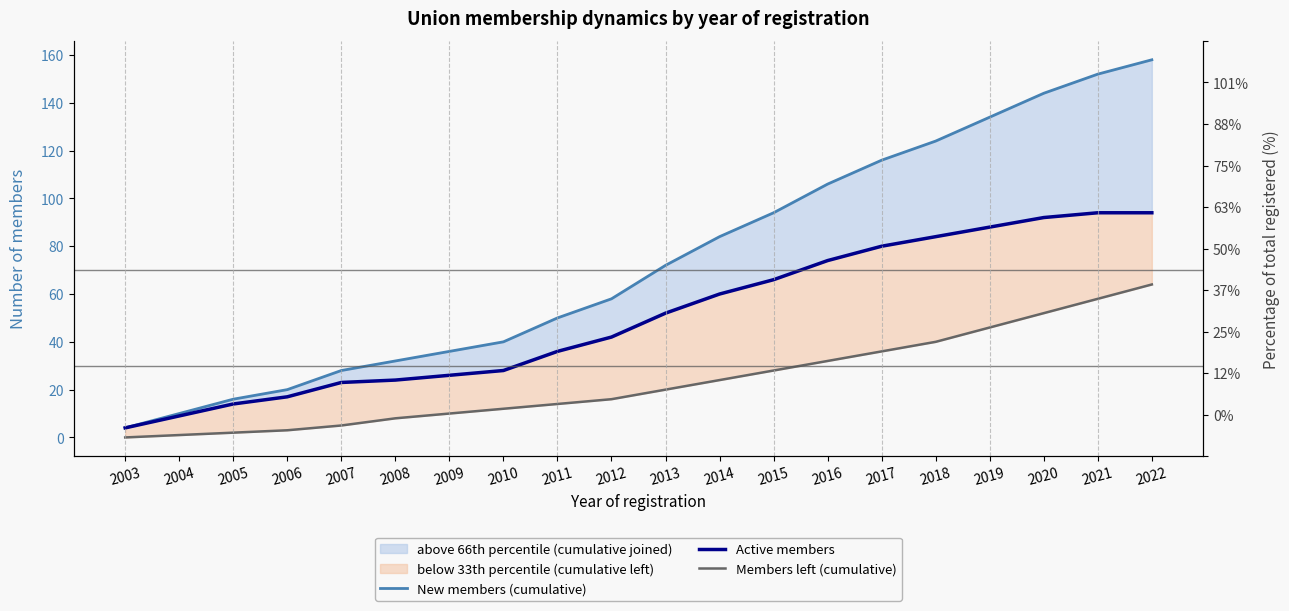

What is the average value of the Members left (cumulative) series?

24